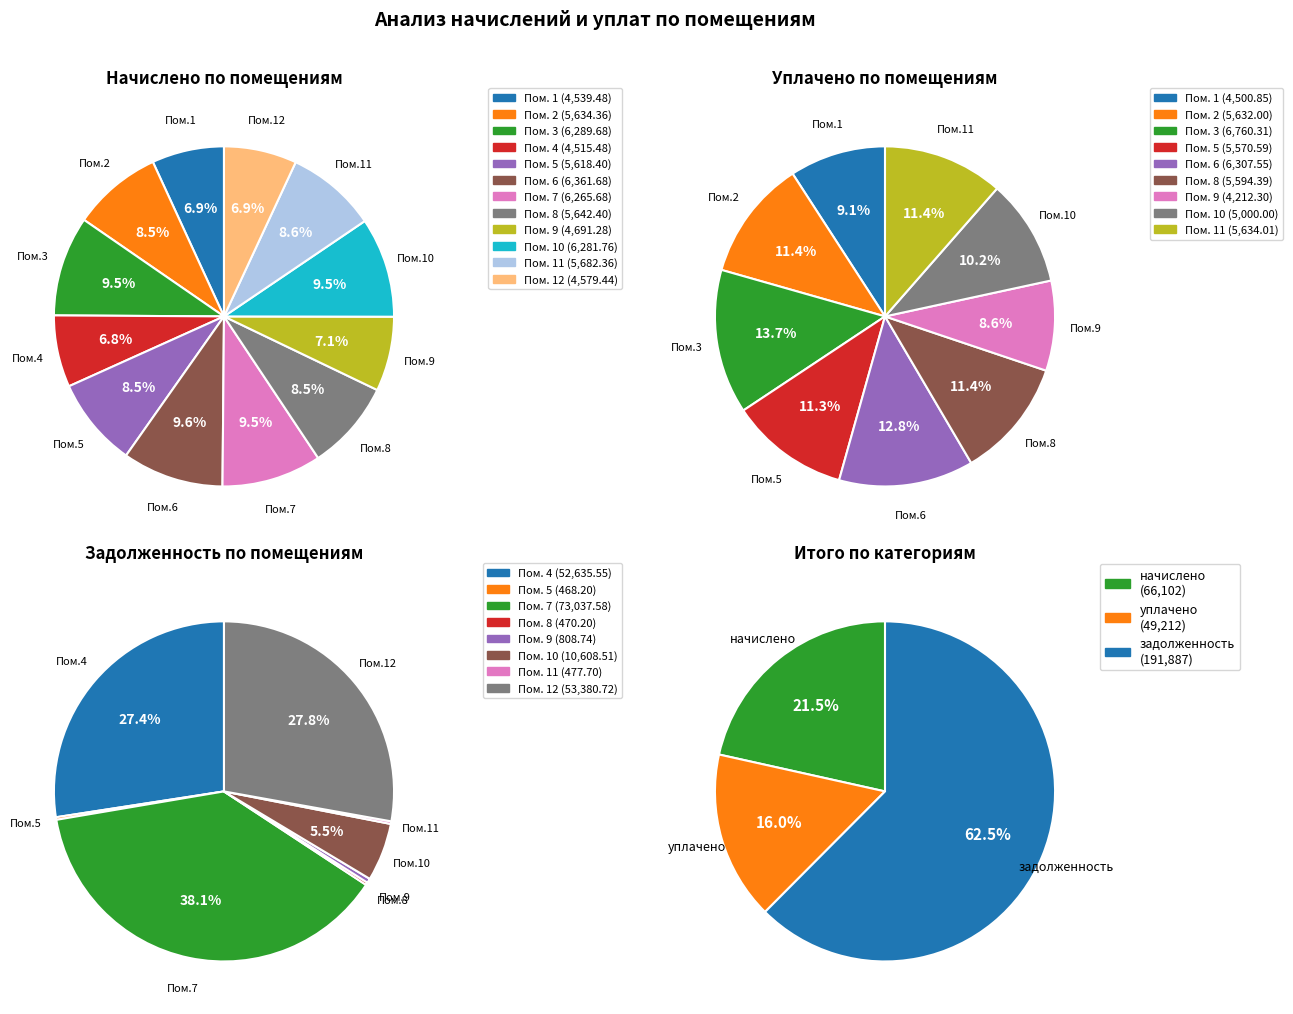

Count the number of slices in the pie.

12